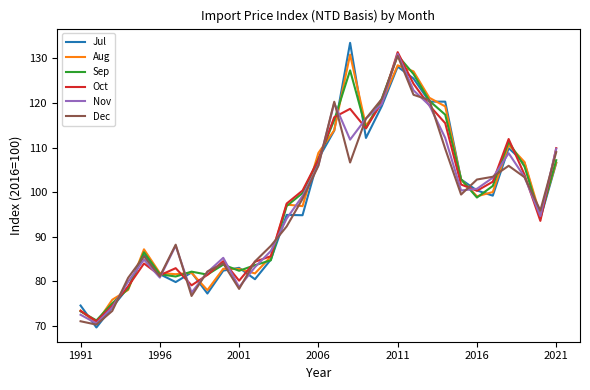

What is the highest value of the Sep series?

130.7